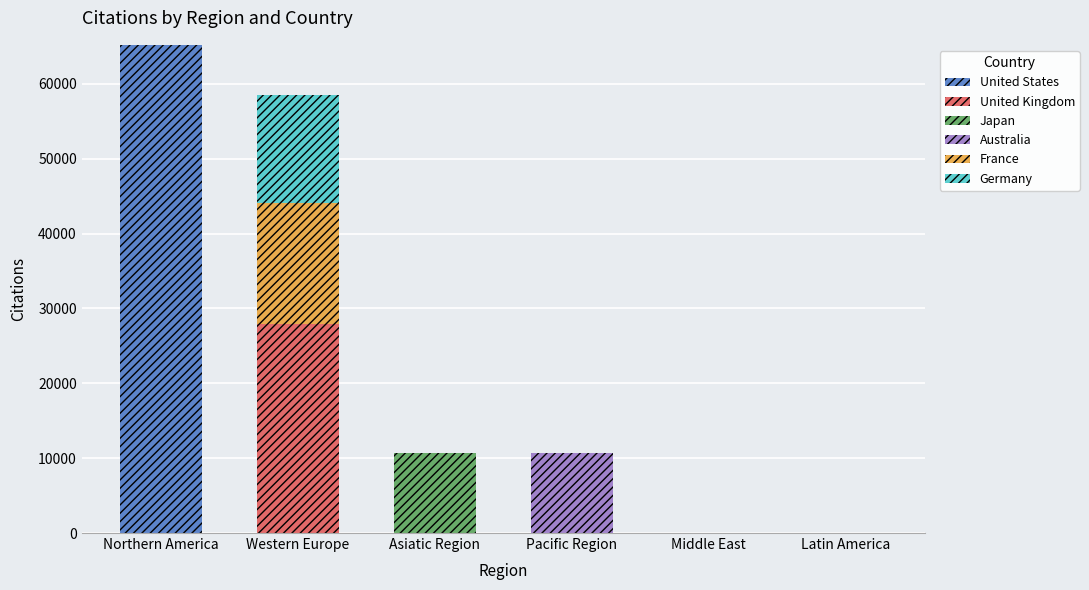

What is the sum of the United States values at Northern America and Western Europe?

65228